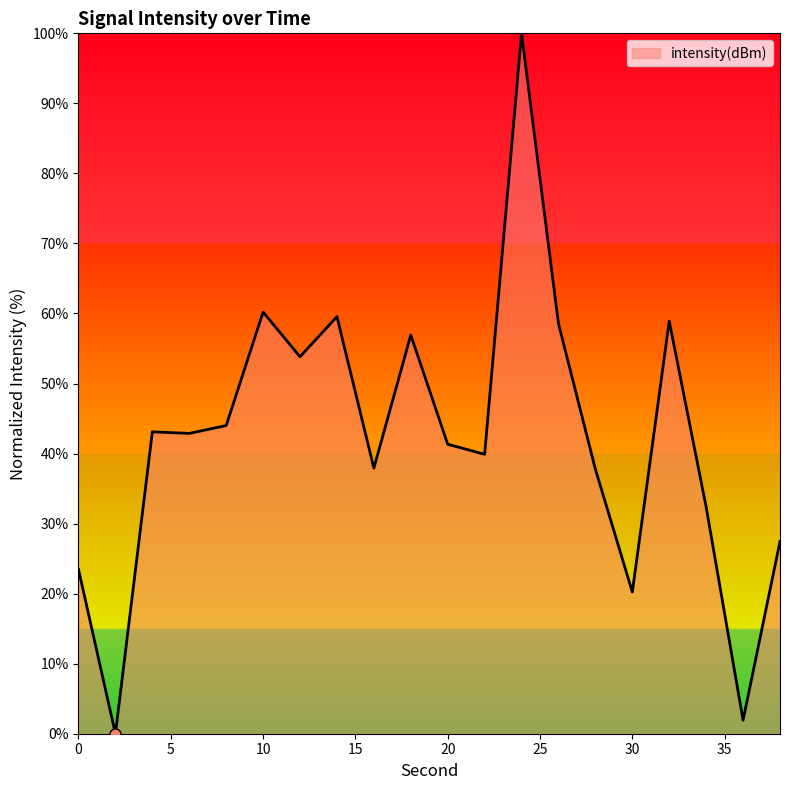

How many lines are shown in the chart?

1